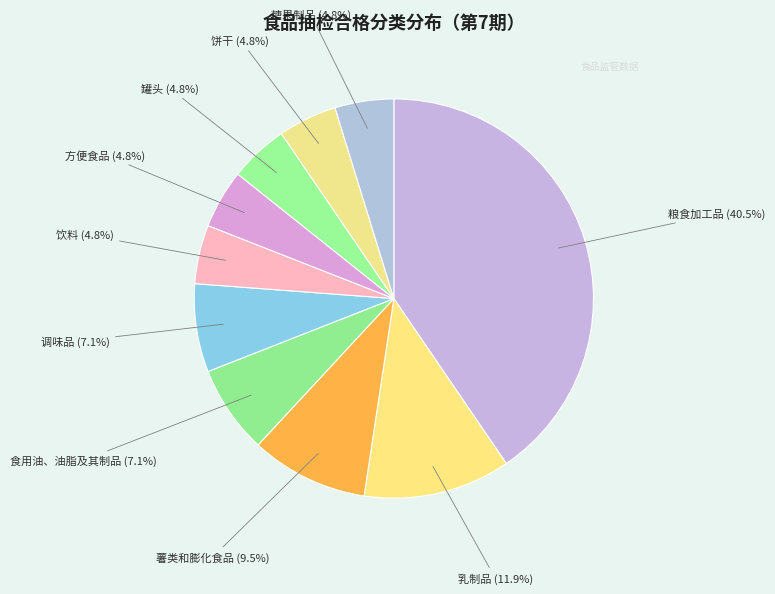

Approximately how many times larger is the value at 糖果制品 compared to 乳制品?

0.4